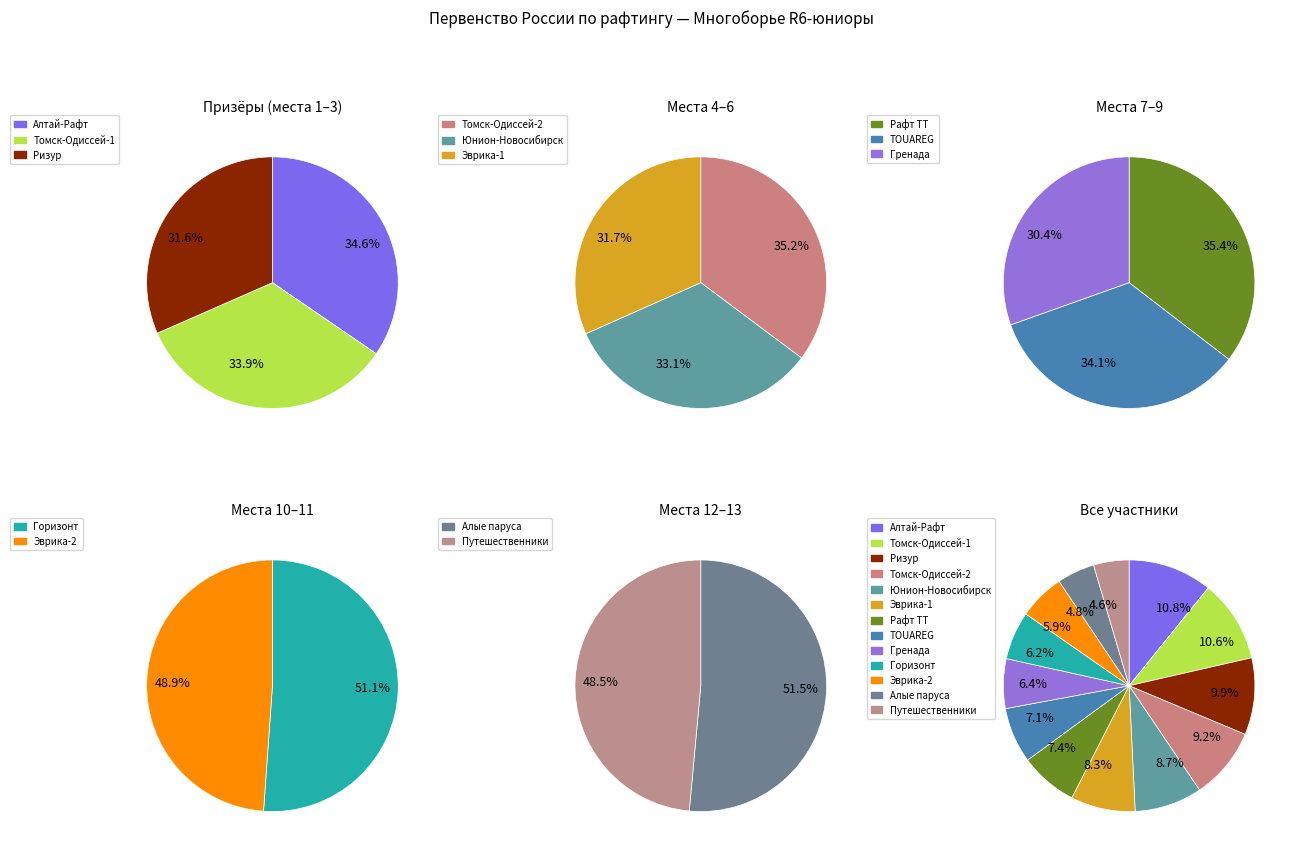

Which slice is the smallest?

Путешественники